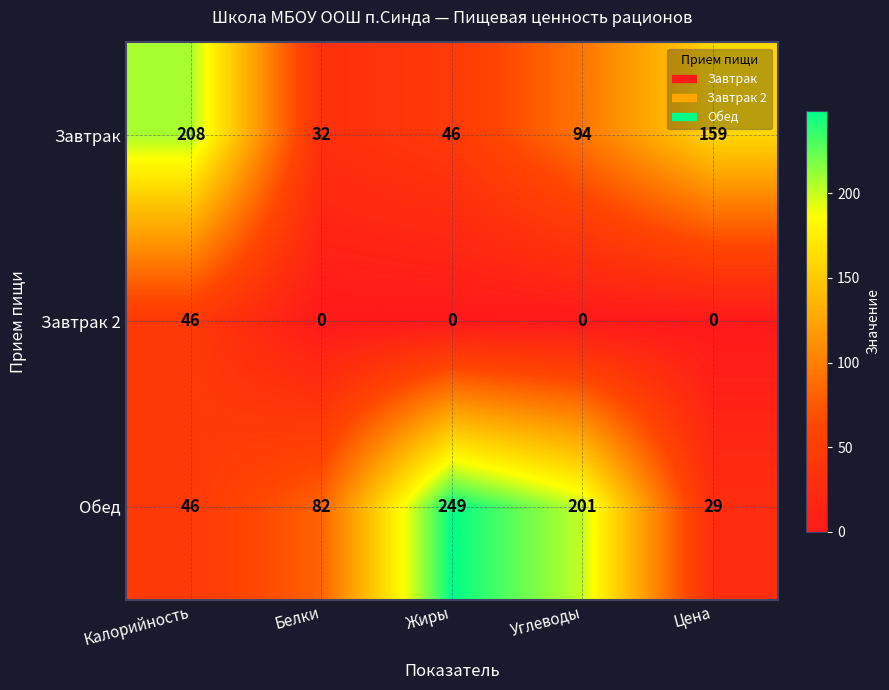

Between Калорийность and Белки, which series saw the biggest shift?

Завтрак